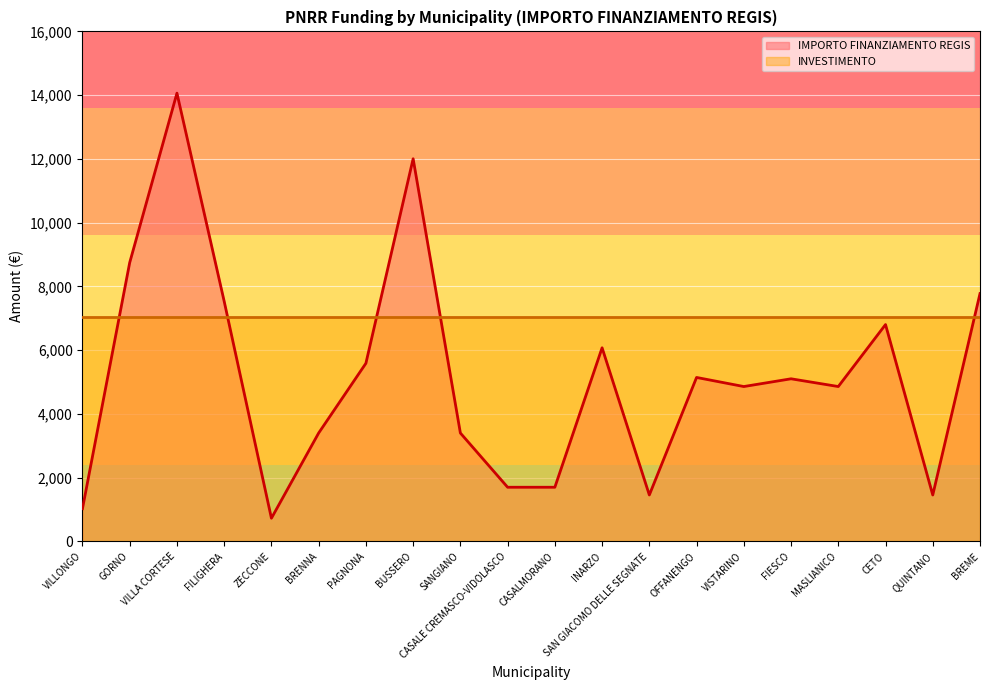

Count the number of values greater than 5103.

9